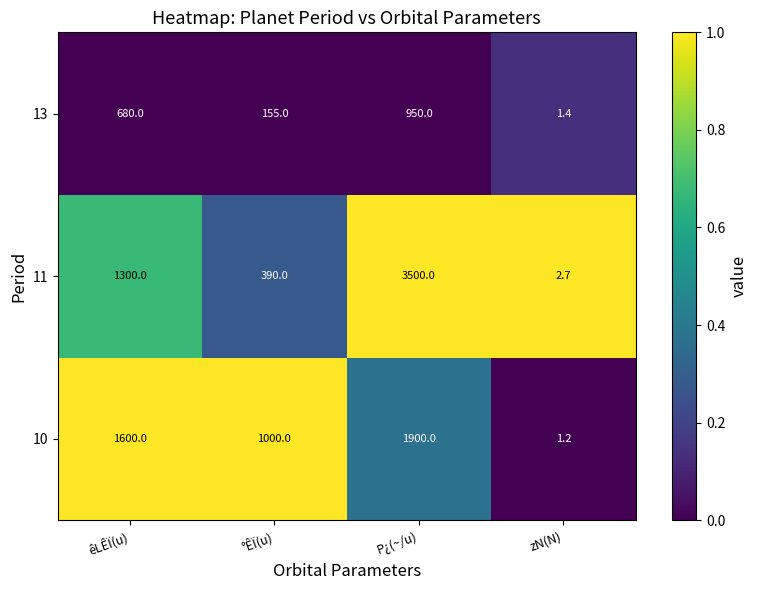

Count the number of categories in the chart.

4